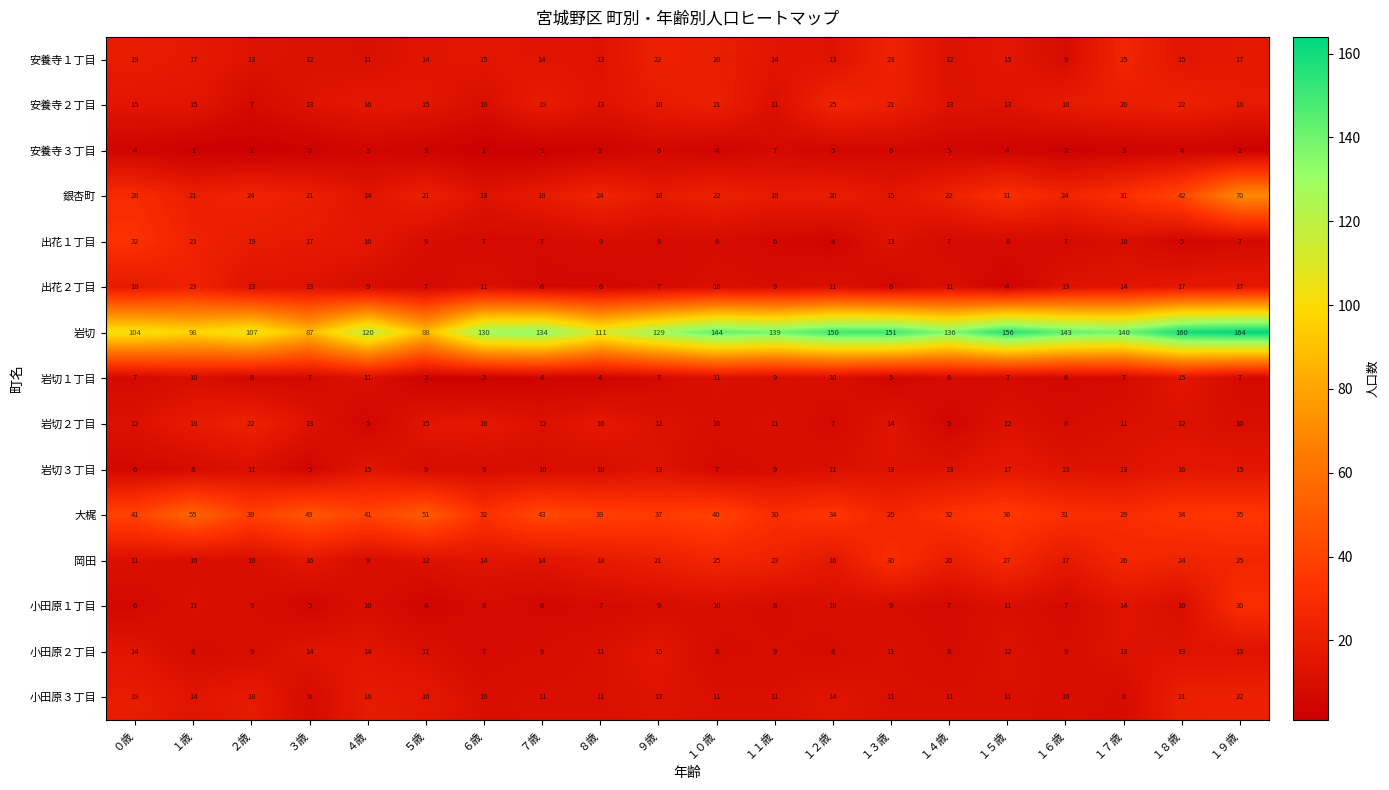

Where does the 小田原１丁目 series first go above 9?

１歳